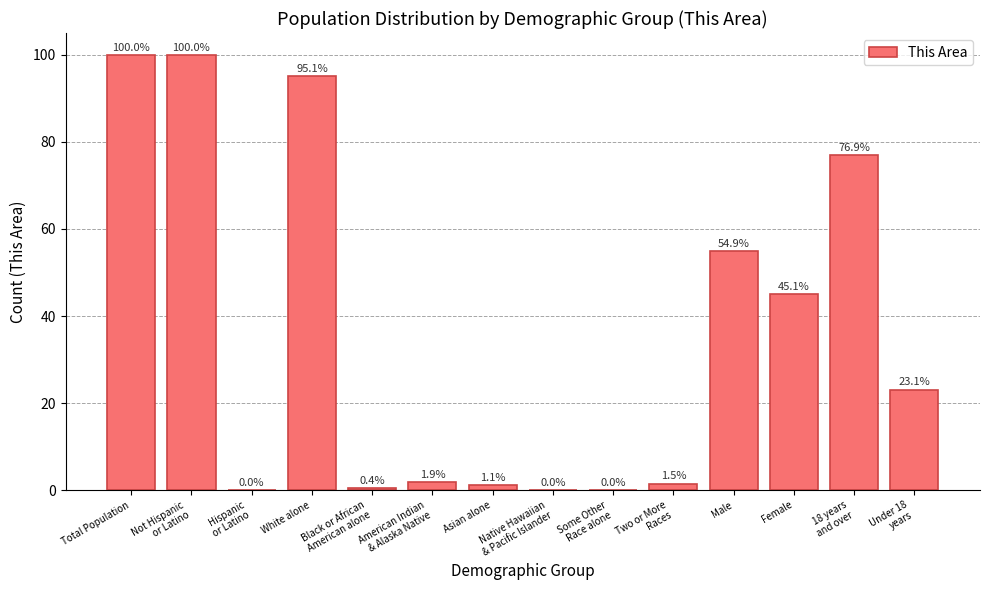

Is it true that the value at Total Population is 160.8?

False